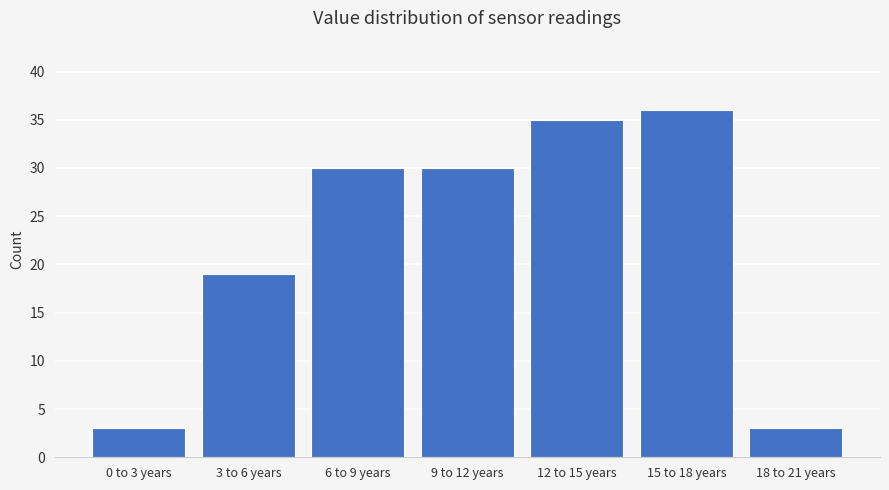

Reading left to right, transcribe all the data shown in this chart.

3	19	30	30	35	36	3